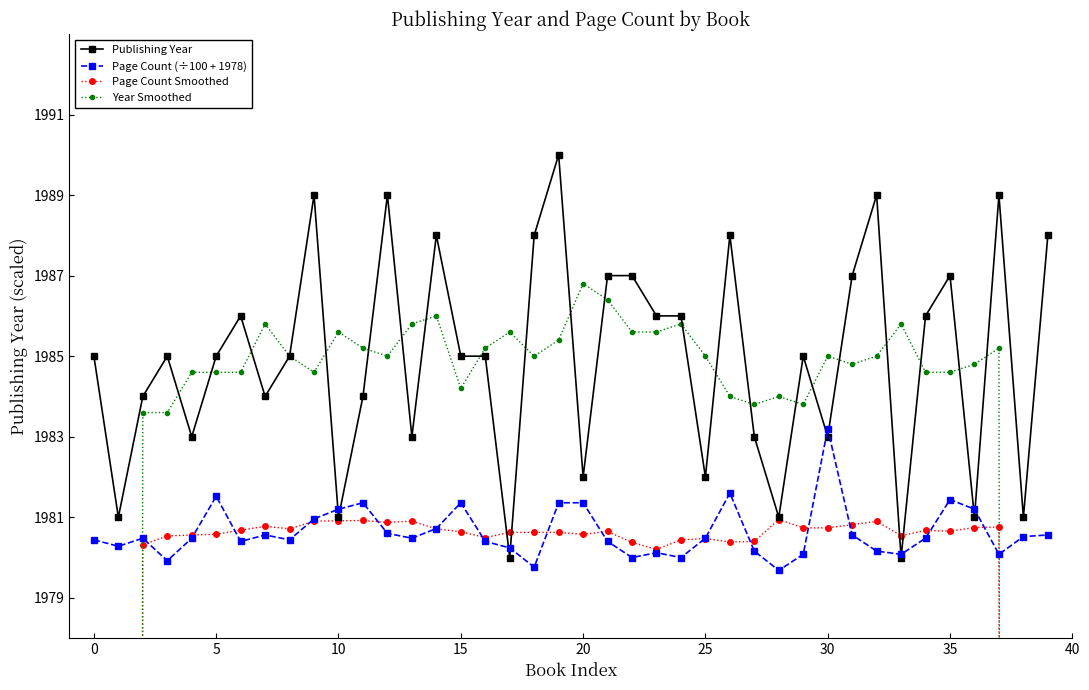

True or false: Page Count Smoothed has a value of 1980.5 at 33.

True